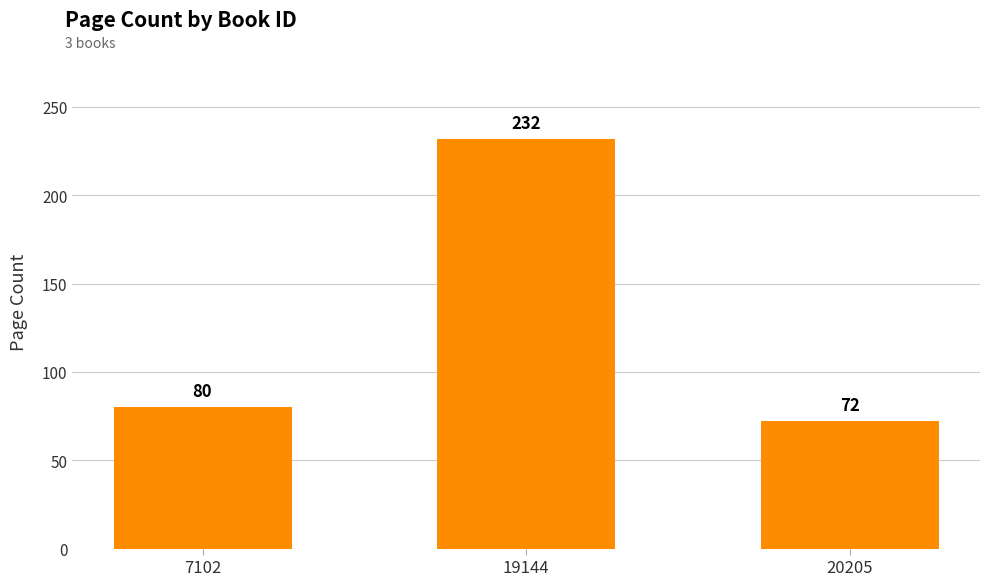

Read the value at 20205, to the nearest 10.

70